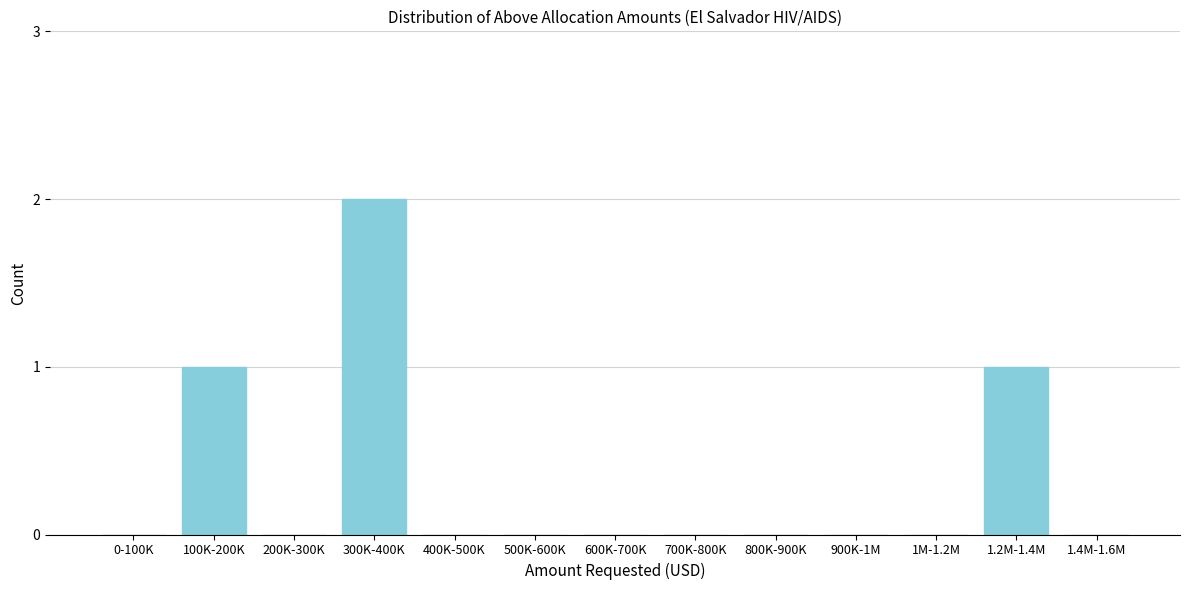

Reading left to right, list all the values displayed in this chart.

0-100K=0	100K-200K=1	200K-300K=0	300K-400K=2	400K-500K=0	500K-600K=0	600K-700K=0	700K-800K=0	800K-900K=0	900K-1M=0	1M-1.2M=0	1.2M-1.4M=1	1.4M-1.6M=0